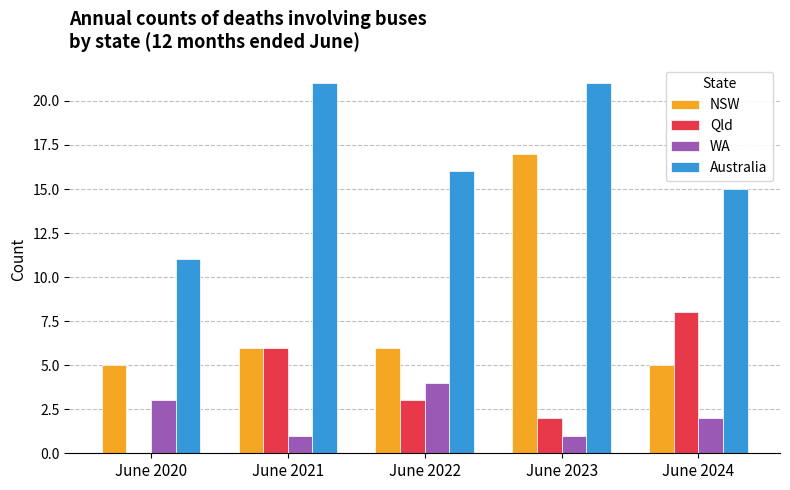

What is the total value across all series at June 2023?

41